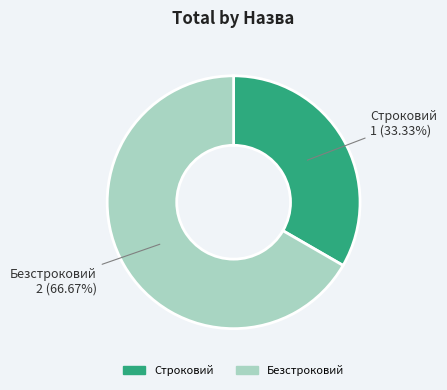

Is it true that Безстроковий is 67% of the pie?

True